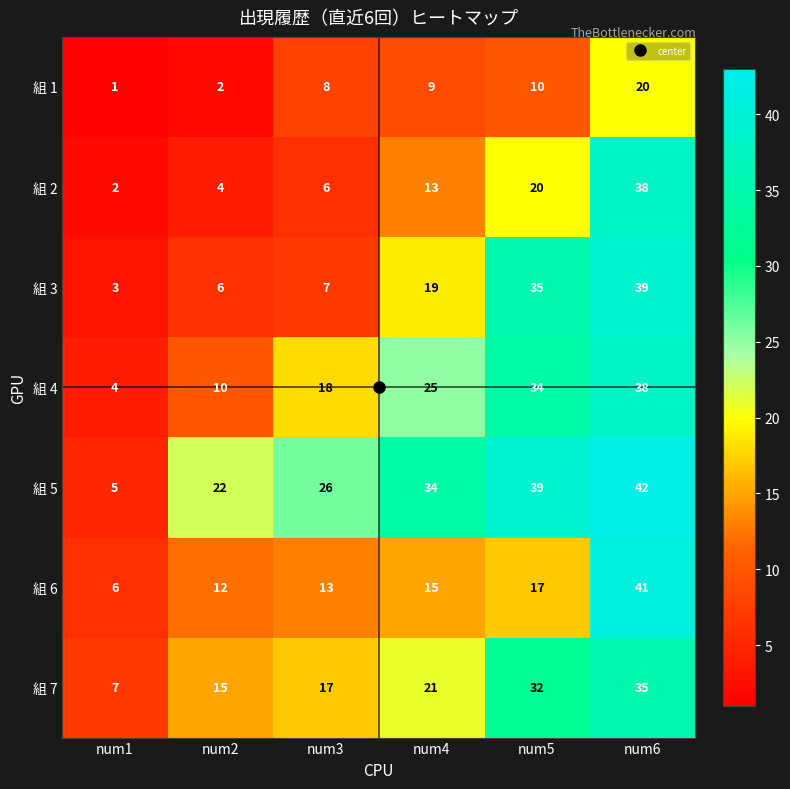

What is the spread (max minus min) of values at num1?

6